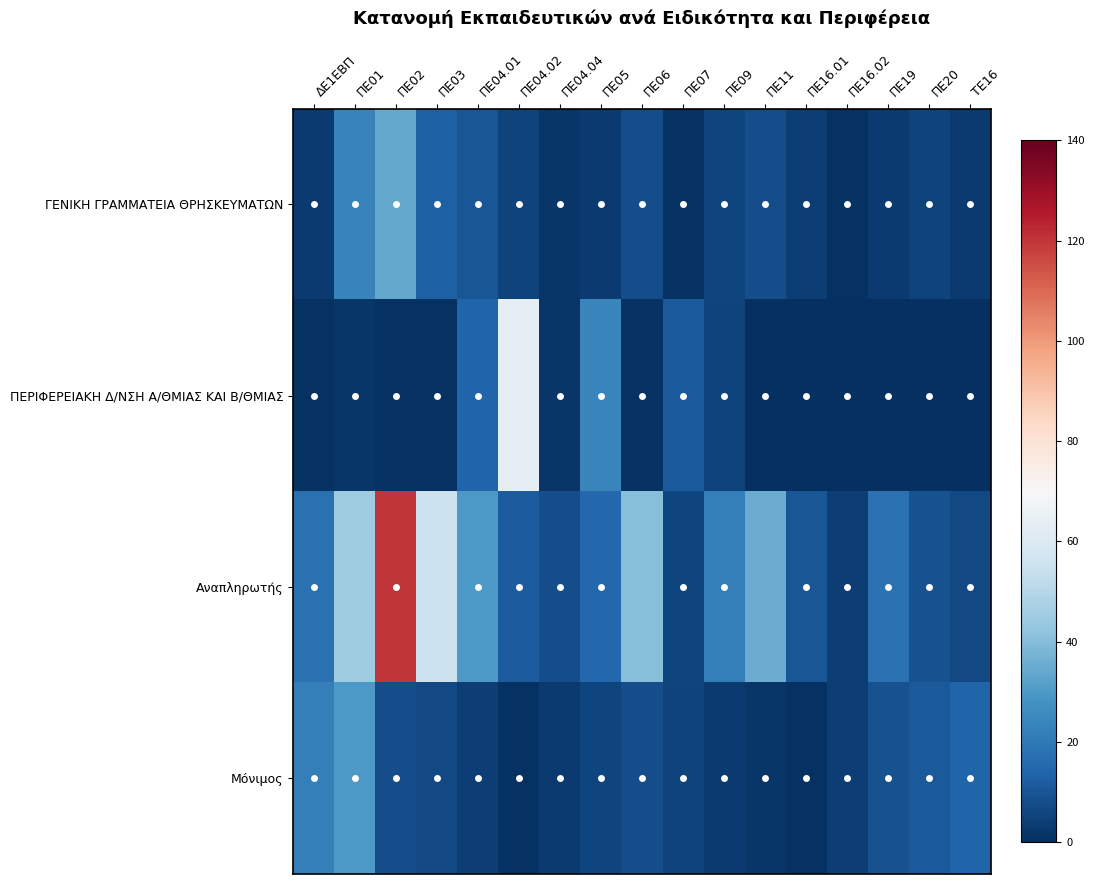

Which series has the largest total across all categories?

Αναπληρωτής